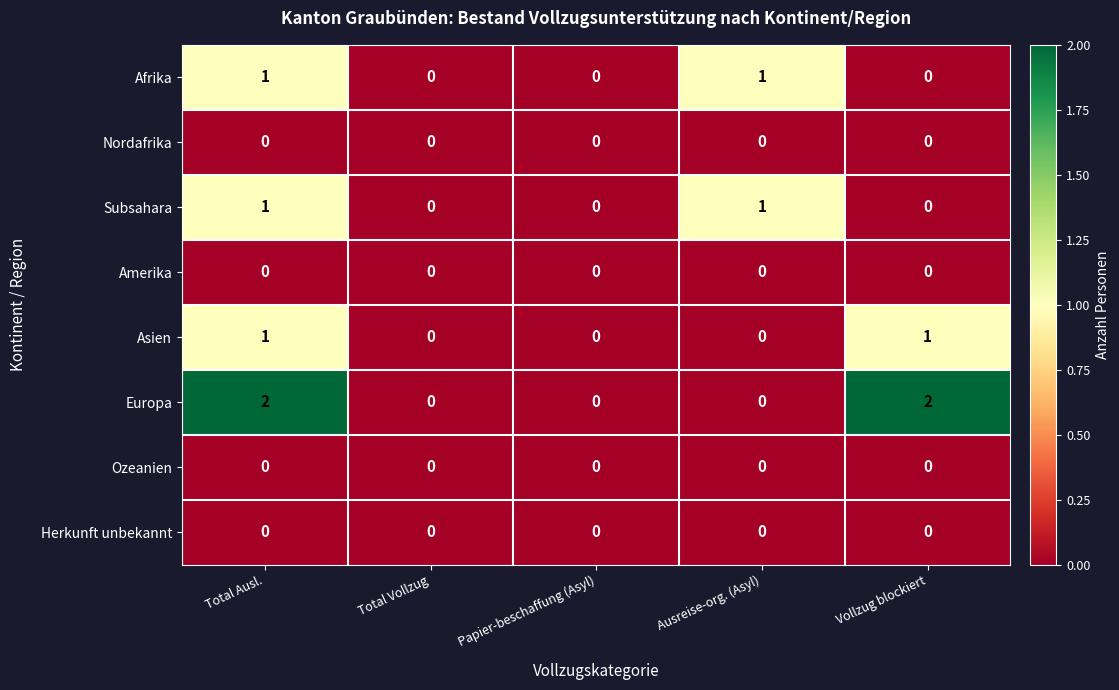

The value of Amerika at Ausreise-org. (Asyl) is 0. True or false?

True